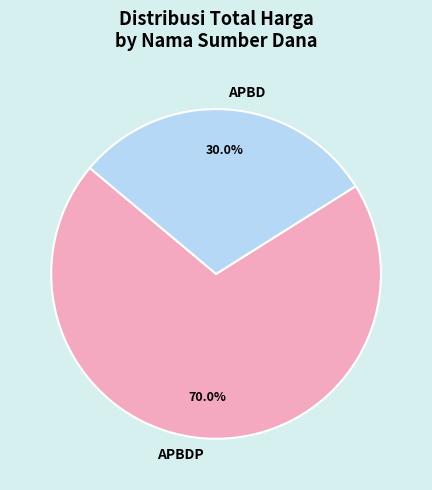

Approximately how many times larger is the value at APBD compared to APBDP?

0.4